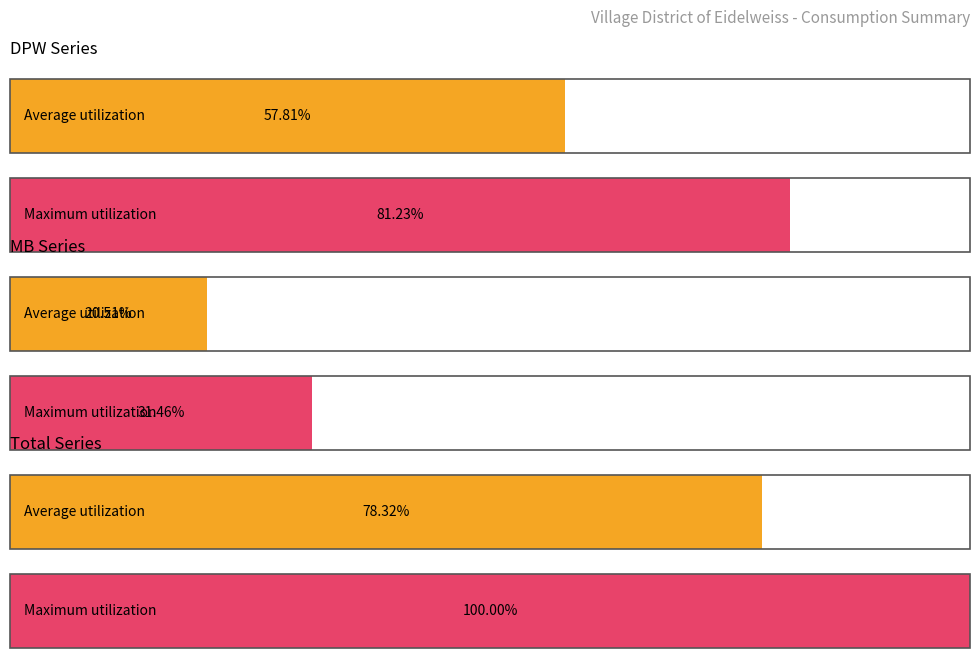

Is it true that MB equals 3144046 at 2011?

False